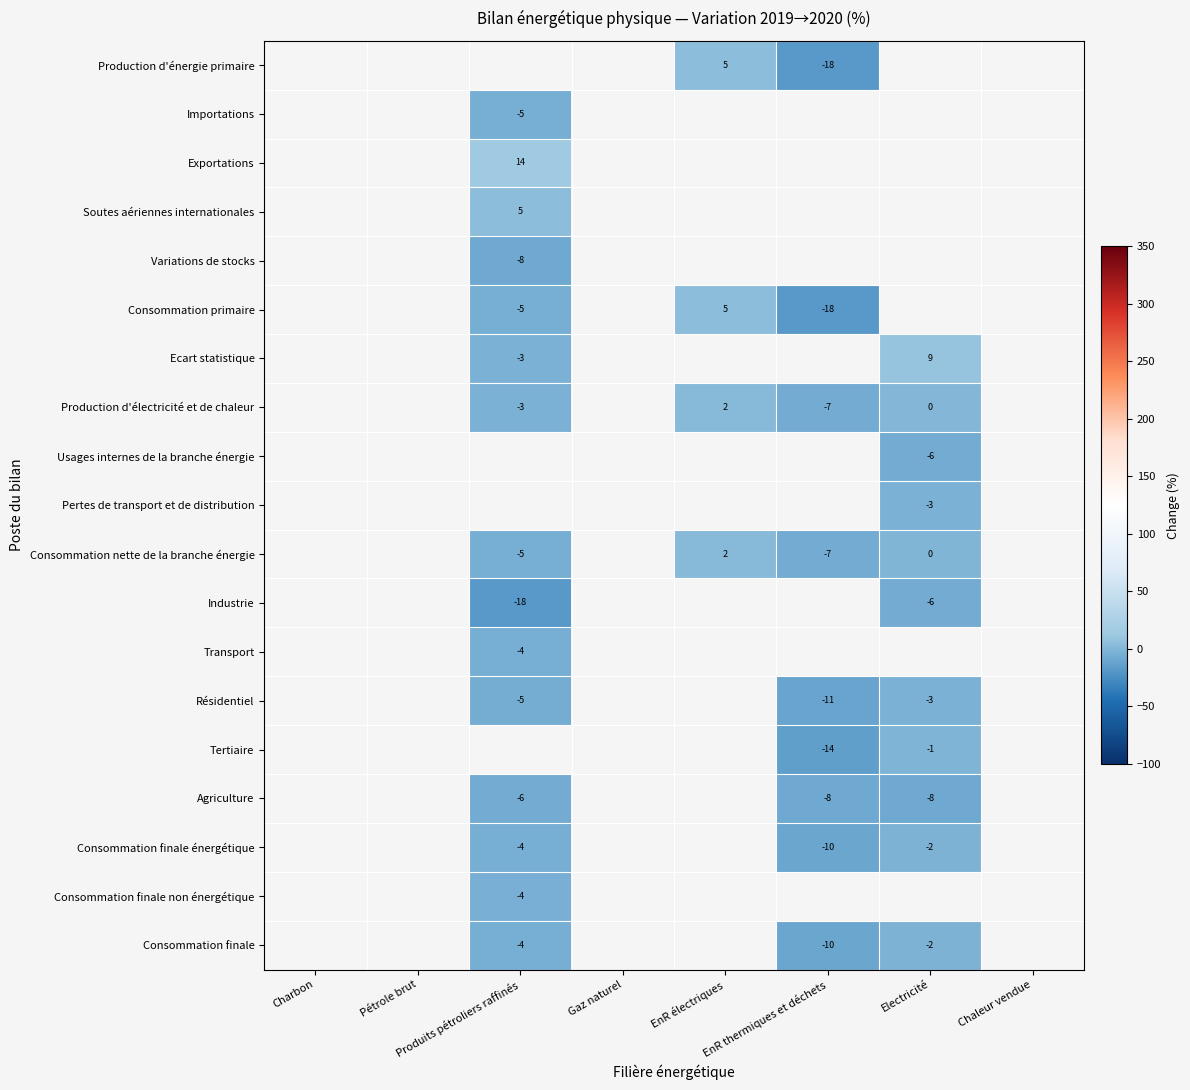

How many series are shown in this chart?

19